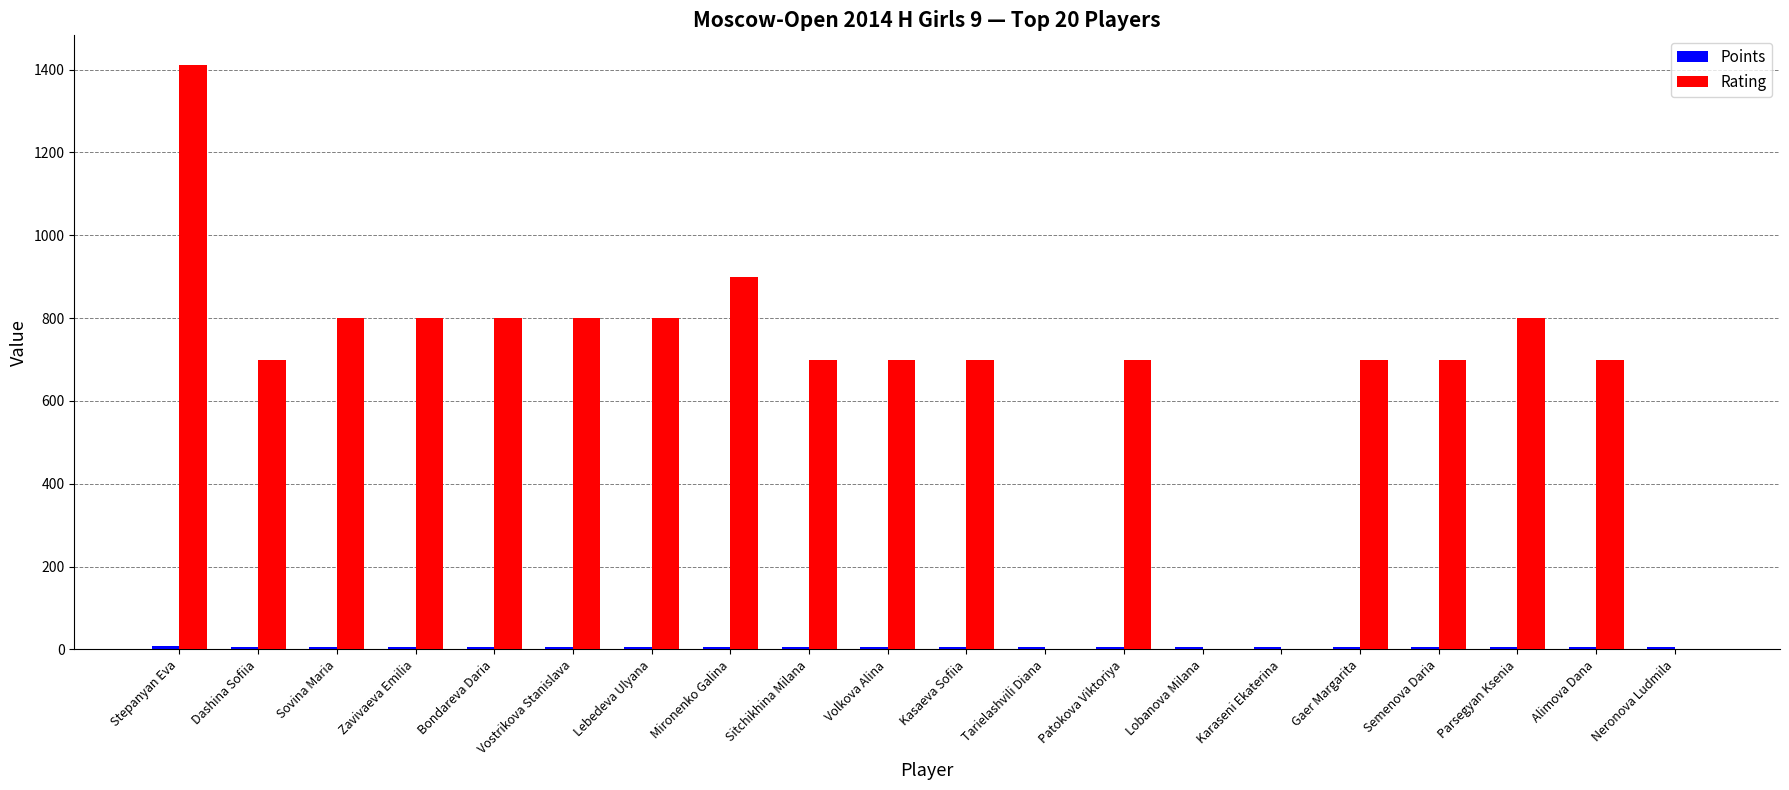

How many categories are shown in the chart?

20